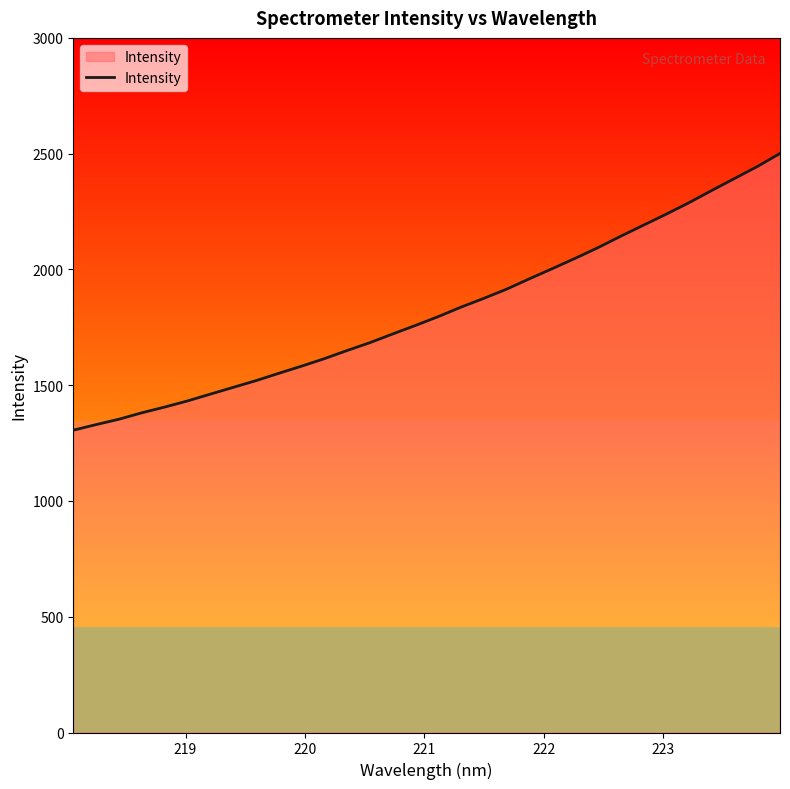

What is the smallest value displayed?

1305.6